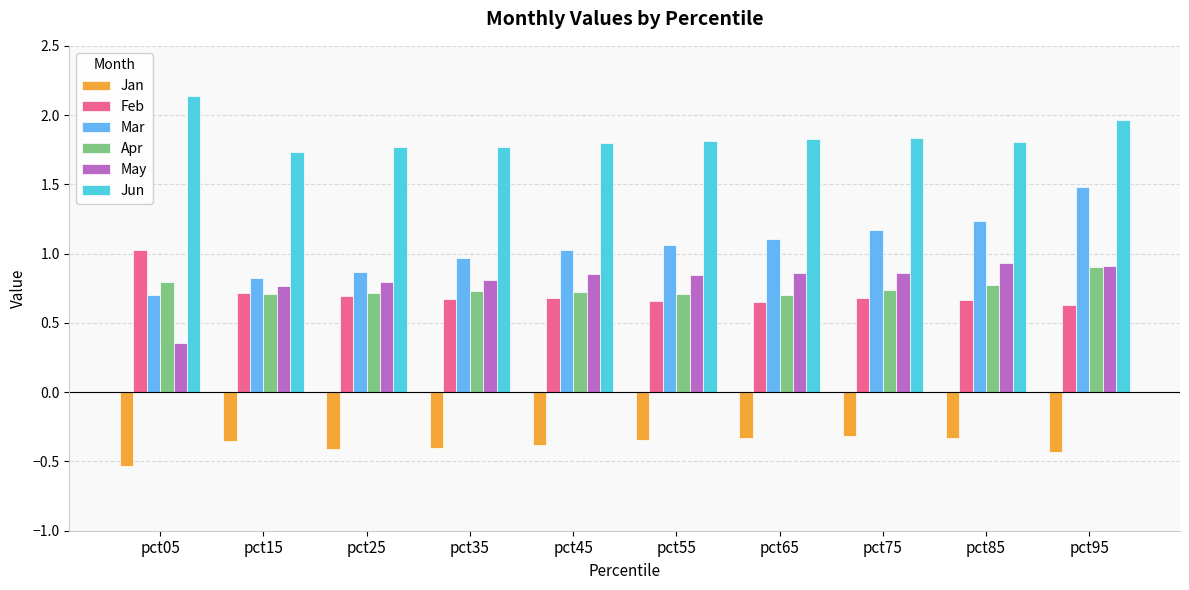

How many bars are there in each group?

6